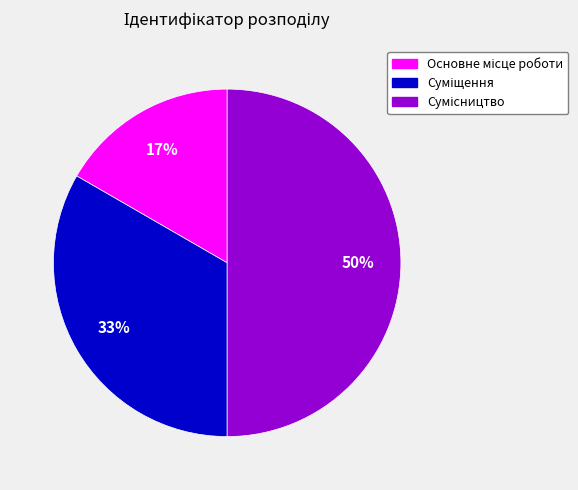

Count the number of slices in the pie.

3